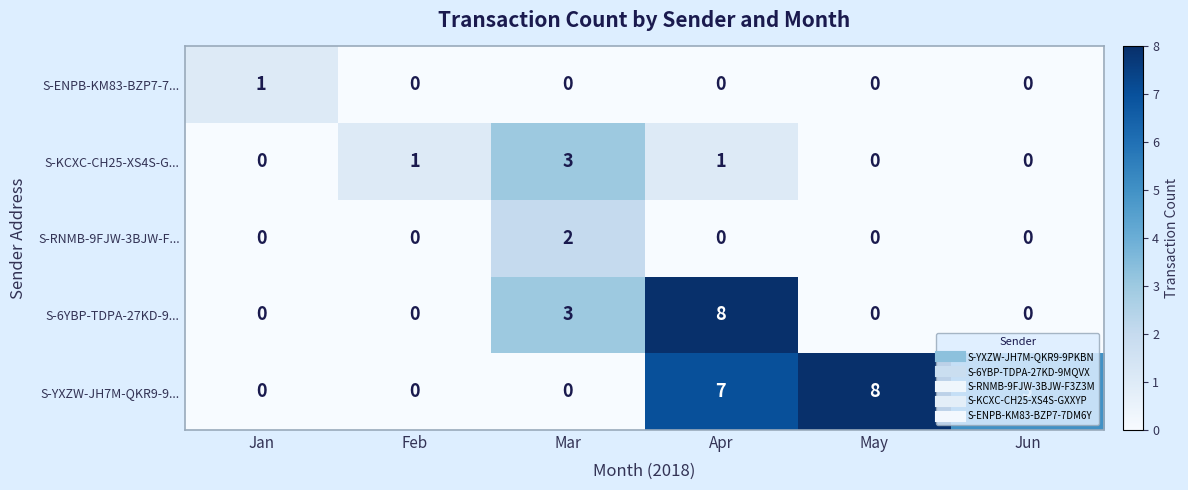

The S-KCXC-CH25-XS4S-G... series shows 0 at May. True or false?

True